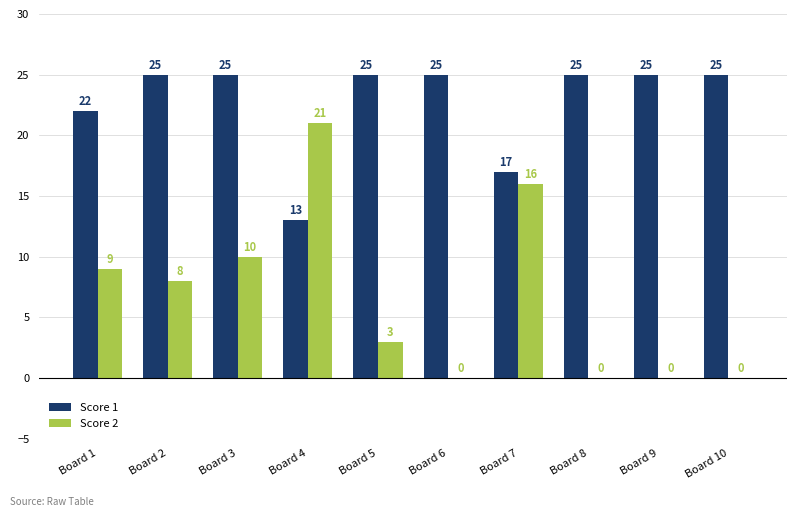

At which label does Score 2 first exceed 8?

Board 1